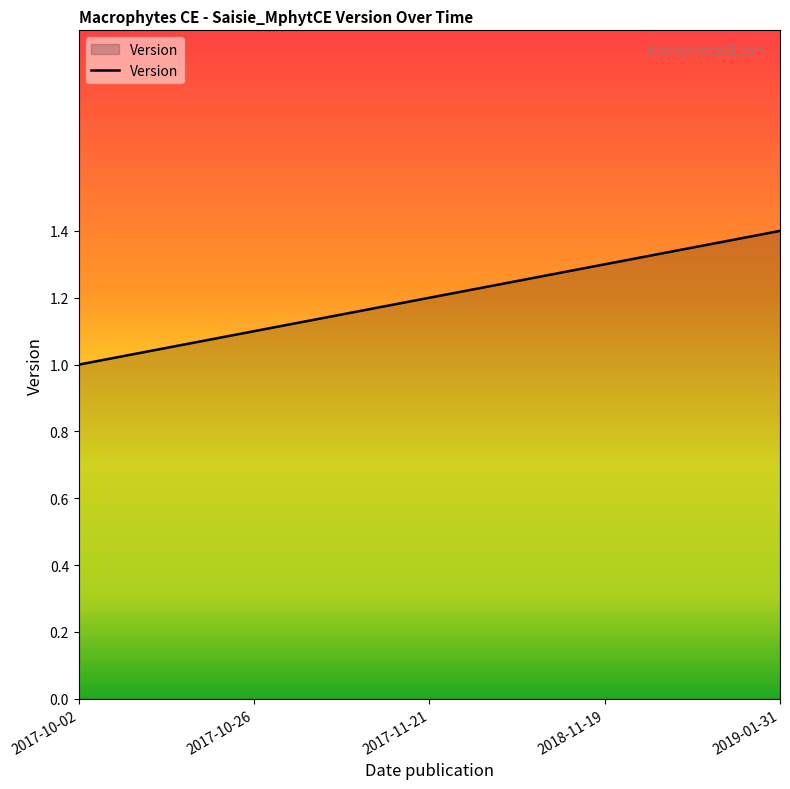

Reading left to right, transcribe all the data shown in this chart.

1.0	1.1	1.2	1.3	1.4